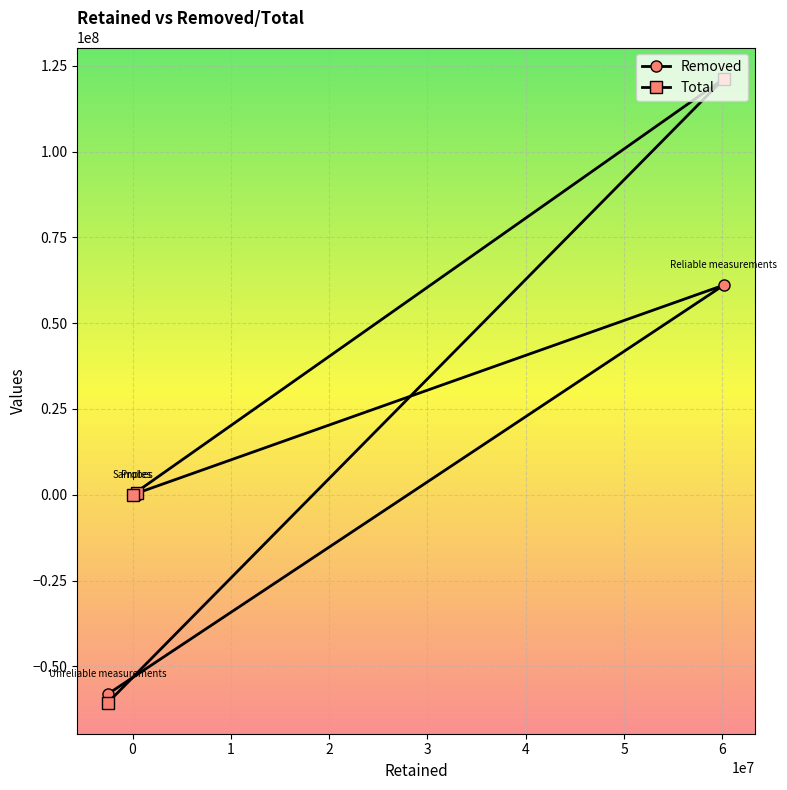

What is the total value across all series at 0?

126